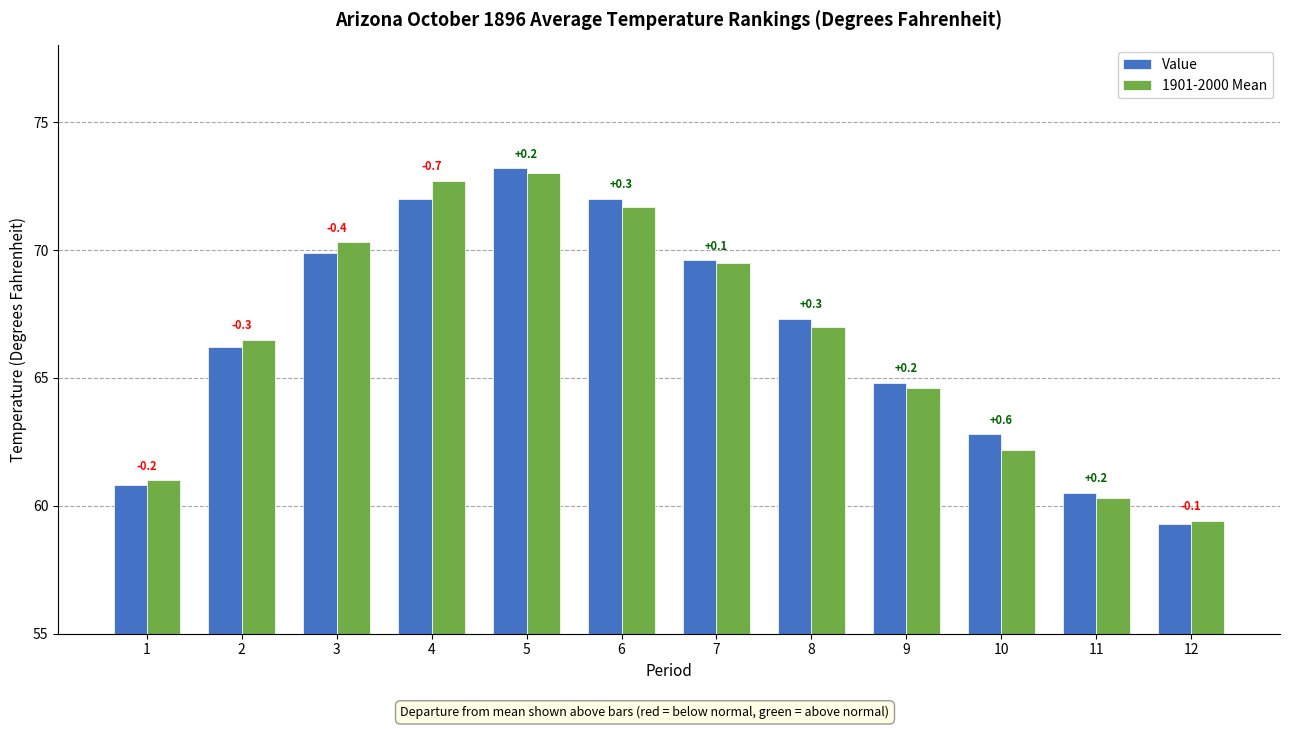

What is the difference between the maximum and minimum values in the 1901-2000 Mean series?

13.6